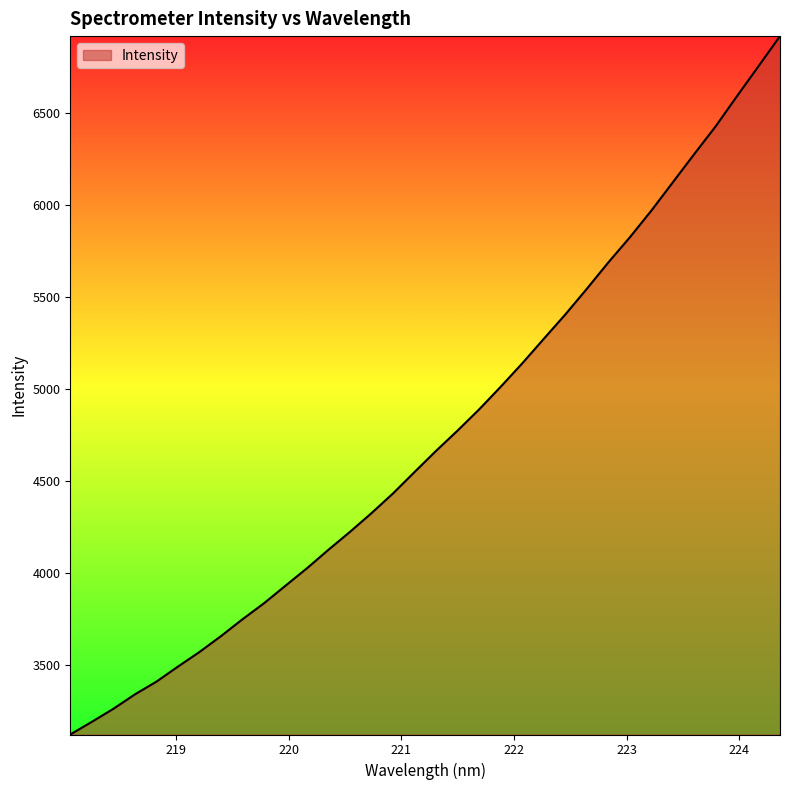

How many distinct data groups are displayed?

1